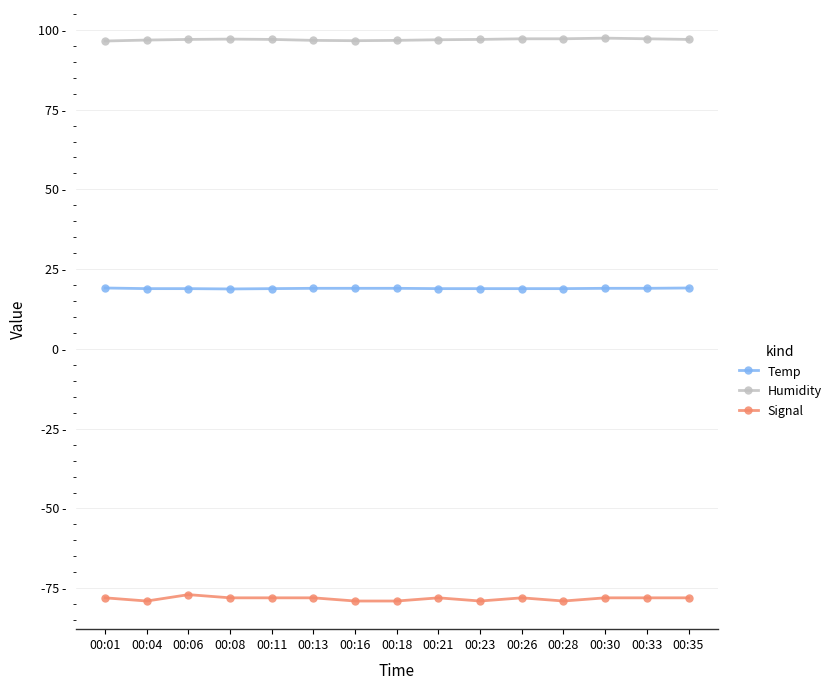

What are all the series names shown in the legend?

Temp, Humidity, Signal